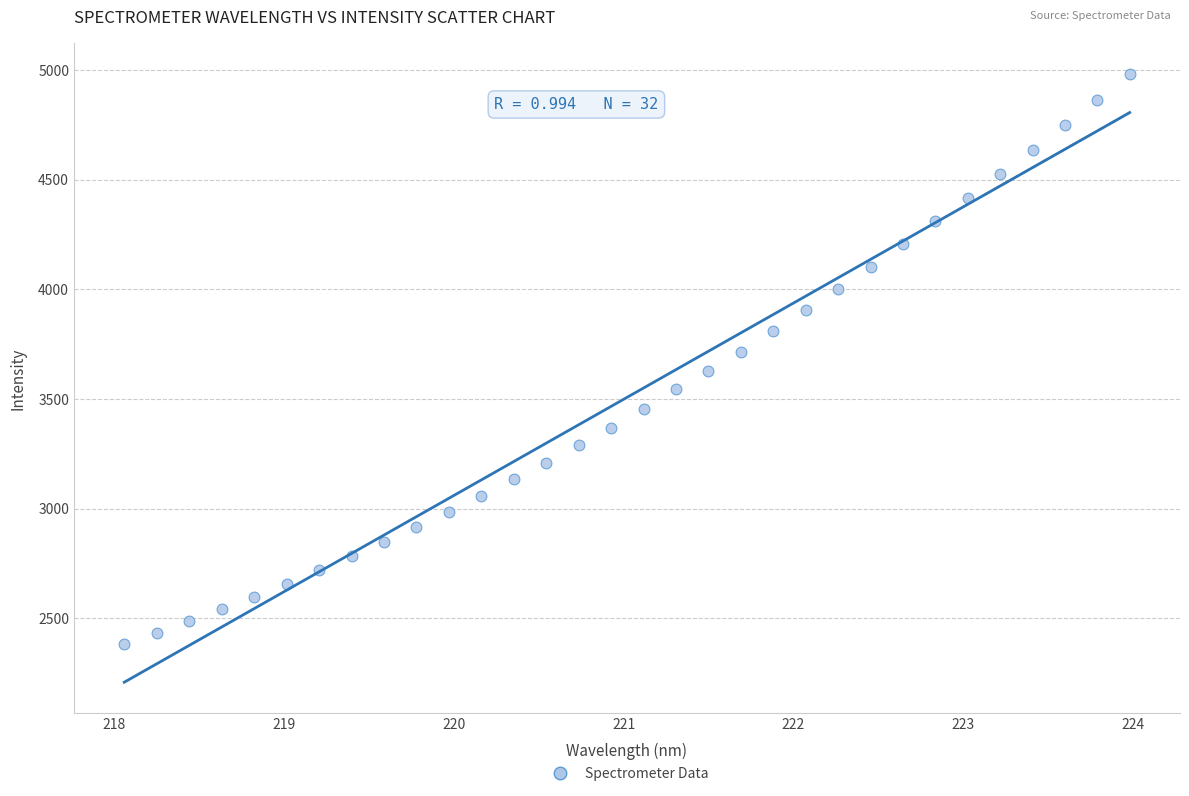

What is the range of X values (max minus min)?

5.9